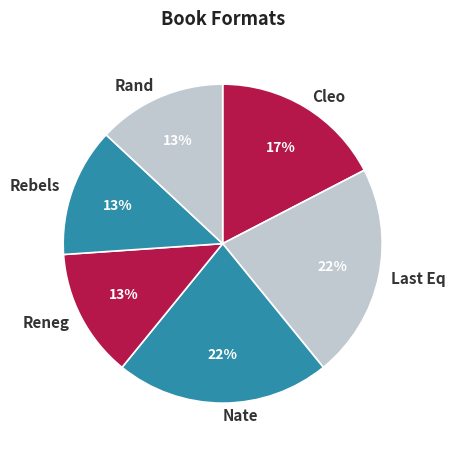

True or false: Cleo accounts for 17% of the total.

True